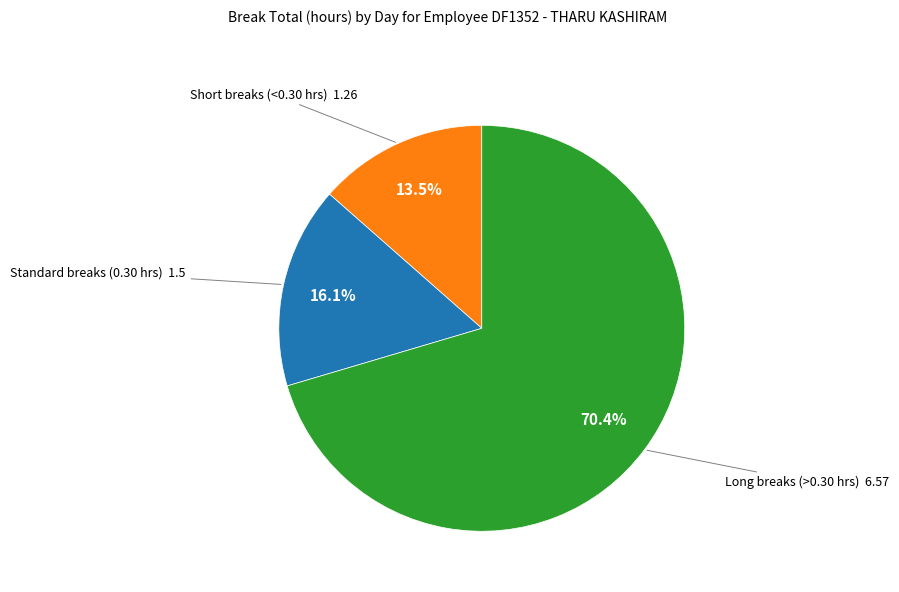

Is there a majority slice in this chart?

Yes